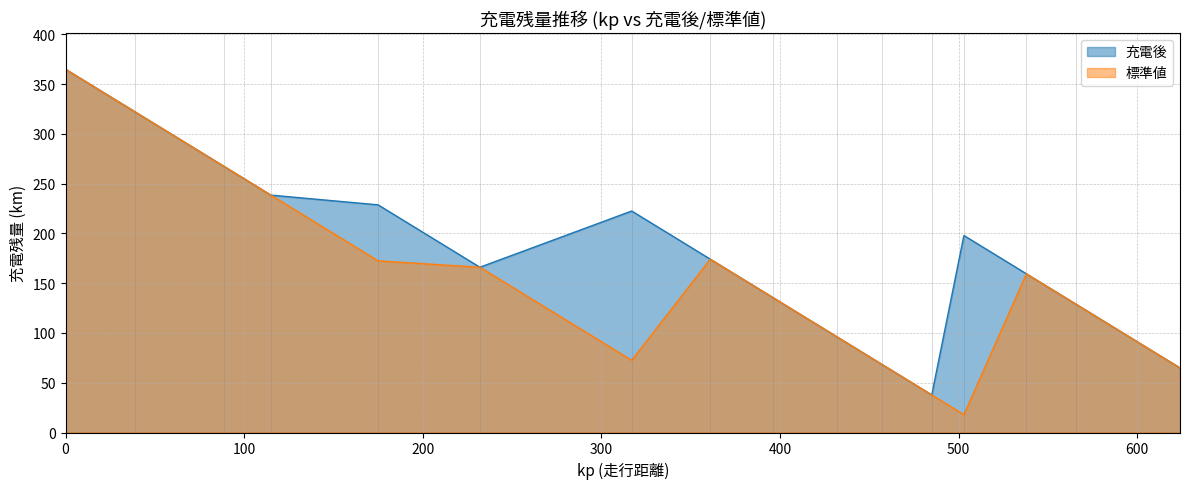

At how many categories does at least one series exceed 146?

10